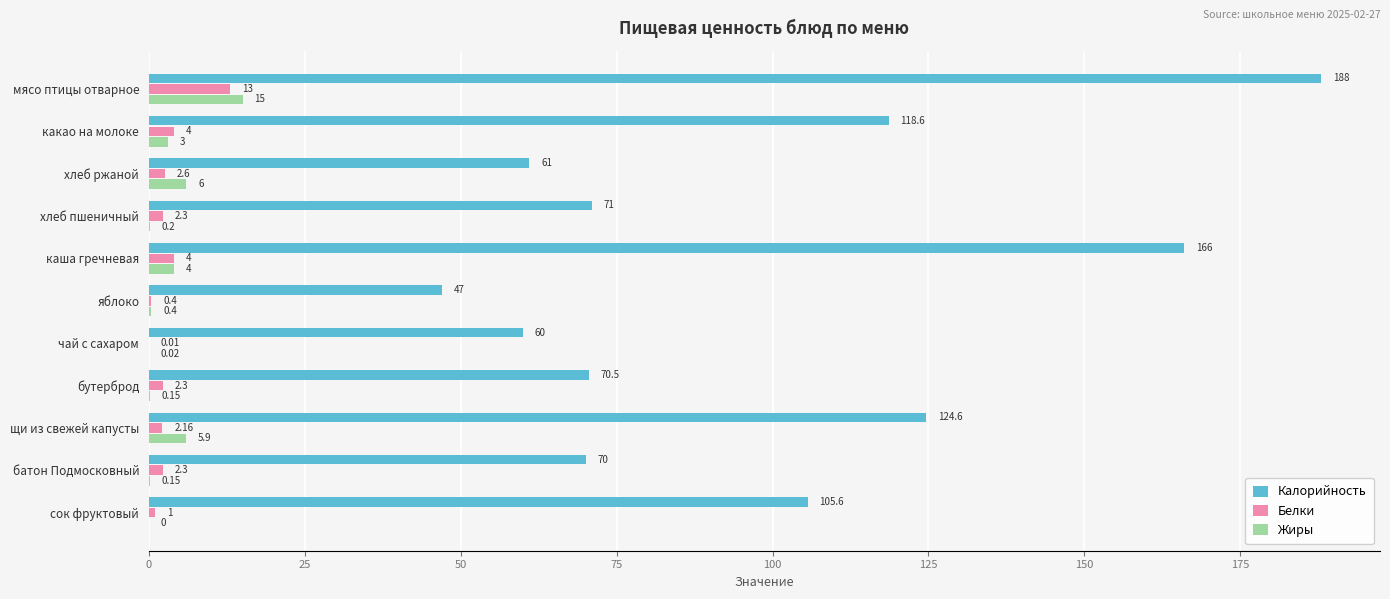

What are all the series names shown in the legend?

Калорийность, Белки, Жиры